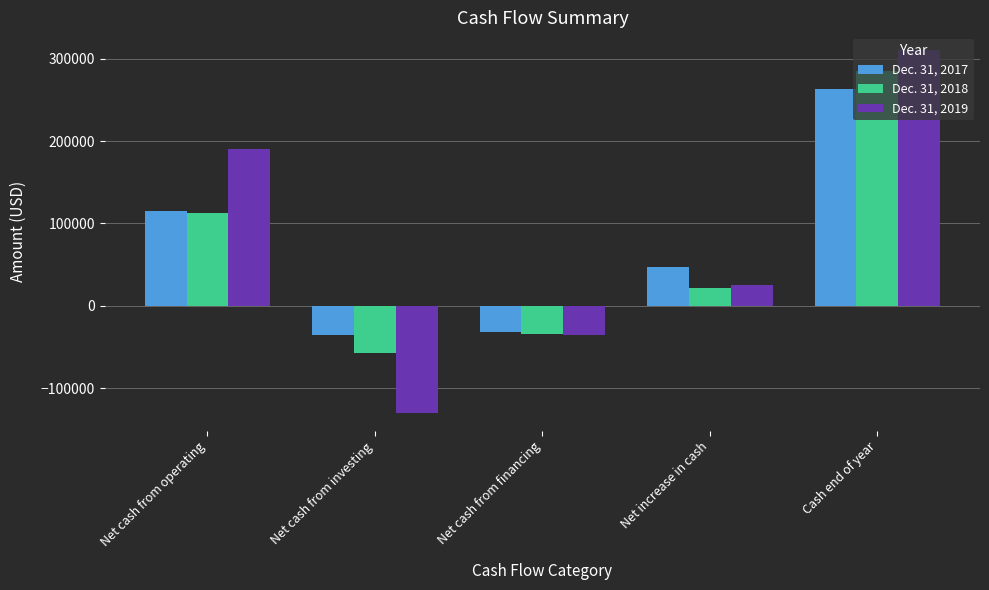

Is the value of Dec. 31, 2017 at Net cash from operating greater than the value of Dec. 31, 2019 at Net increase in cash?

Yes